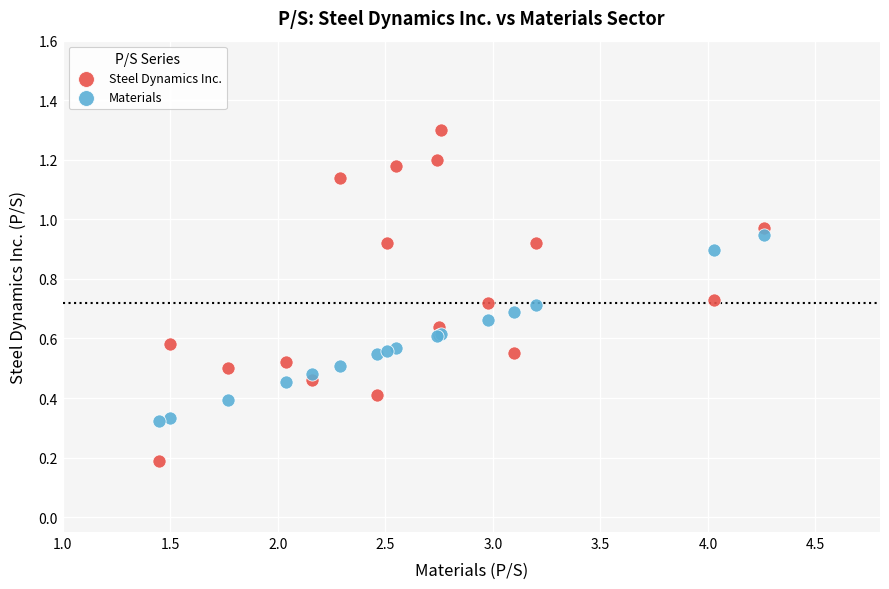

Which series has the widest spread of Y values?

Steel Dynamics Inc.